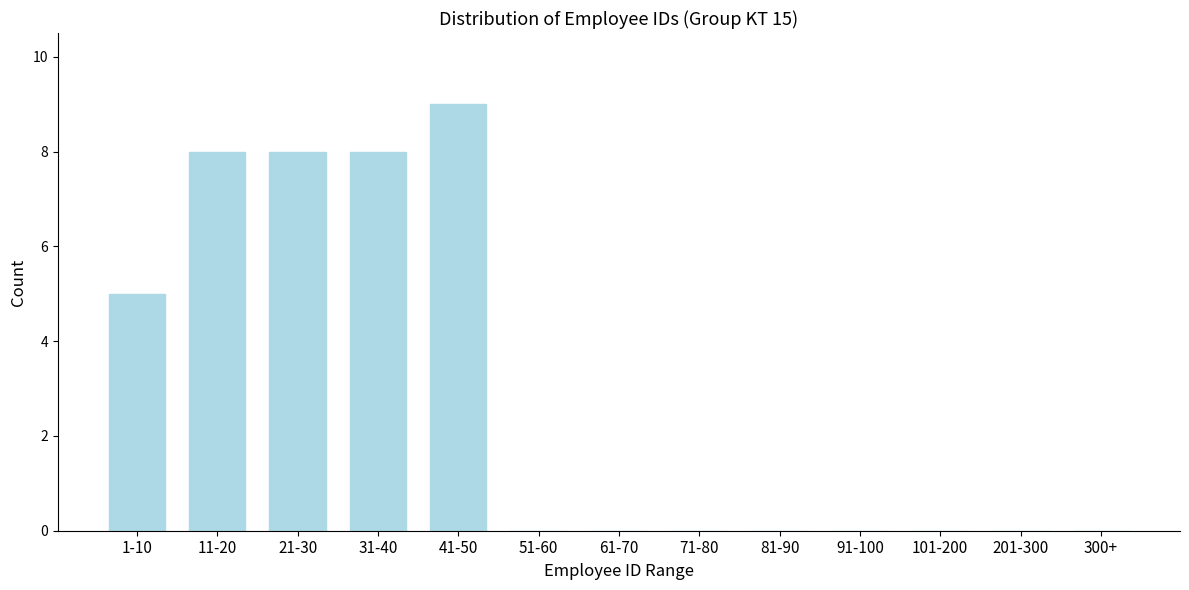

Reading left to right, what are all the values shown in this chart?

1-10=5	11-20=8	21-30=8	31-40=8	41-50=9	51-60=0	61-70=0	71-80=0	81-90=0	91-100=0	101-200=0	201-300=0	300+=0